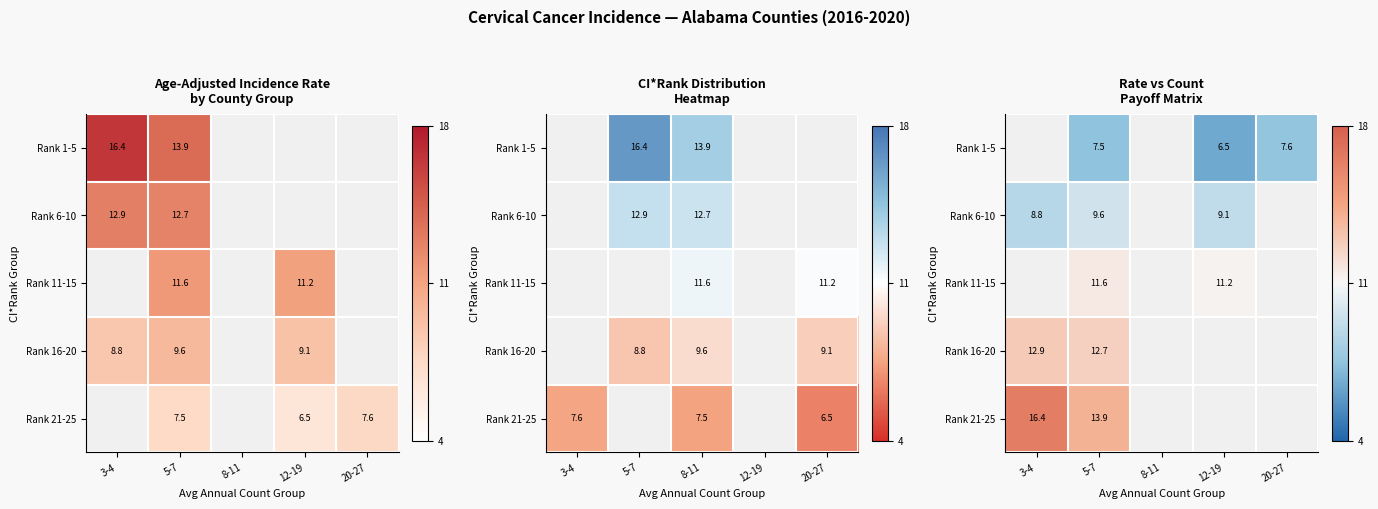

Between 8-11 and 20-27, which is larger?

20-27